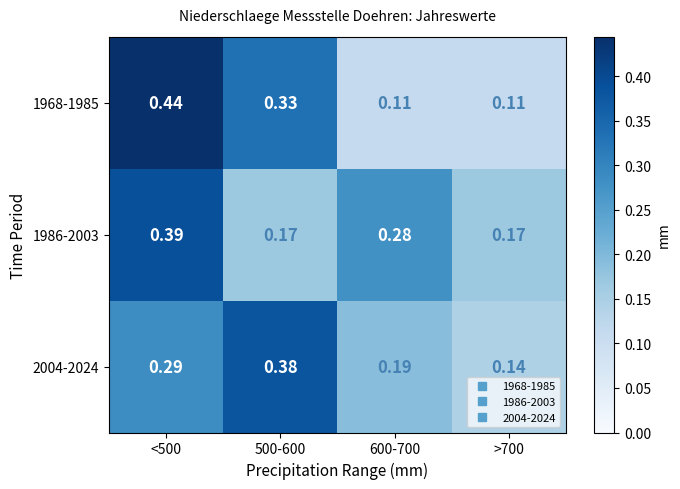

Is the value of 2004-2024 at 600-700 greater than the value of 1968-1985 at >700?

Yes